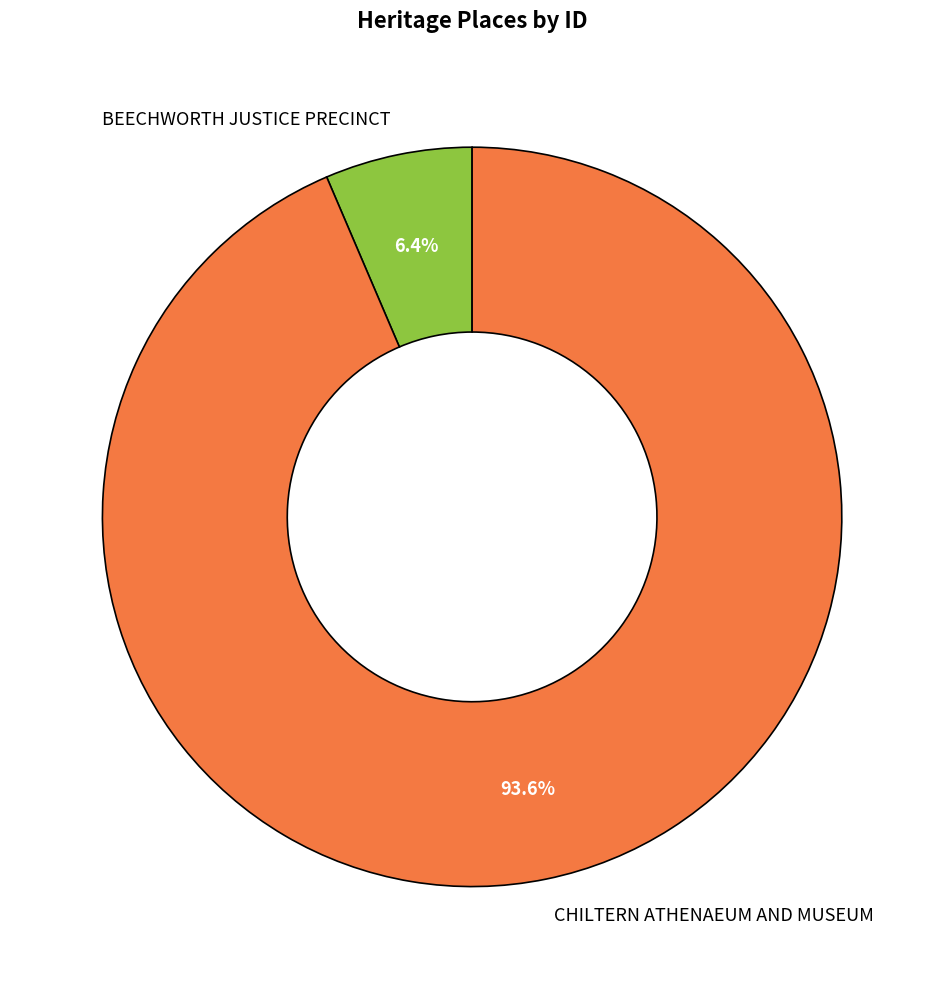

Which slice represents more than half of the pie?

CHILTERN ATHENAEUM AND MUSEUM